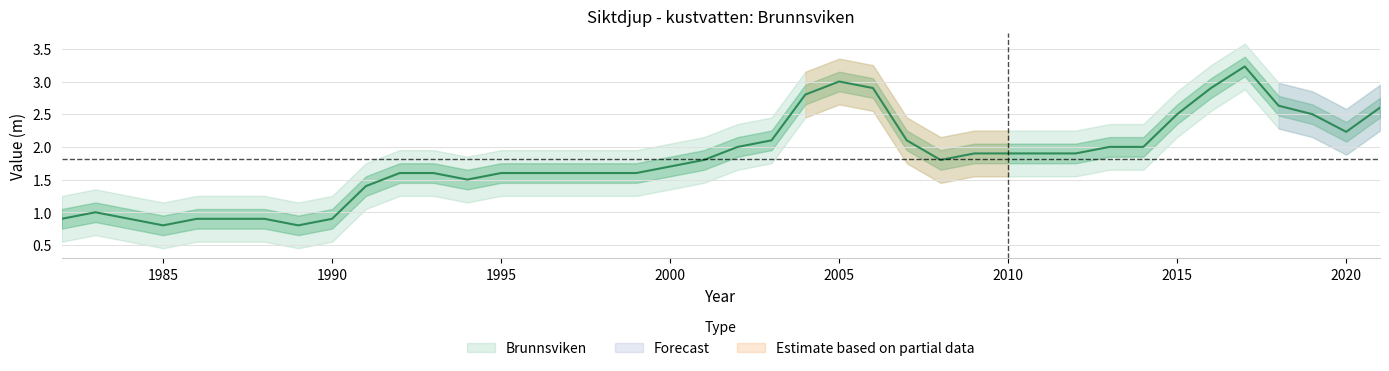

What is the difference between the values at 2003 and 2019?

0.4